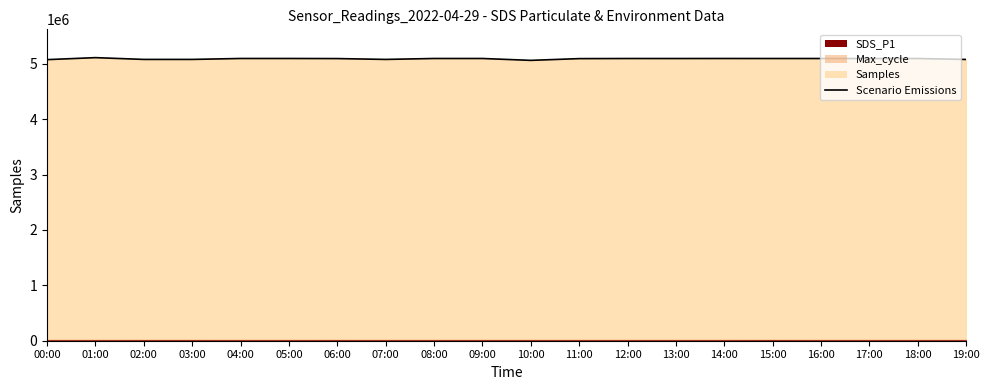

How many data points are less than 5096256?

10